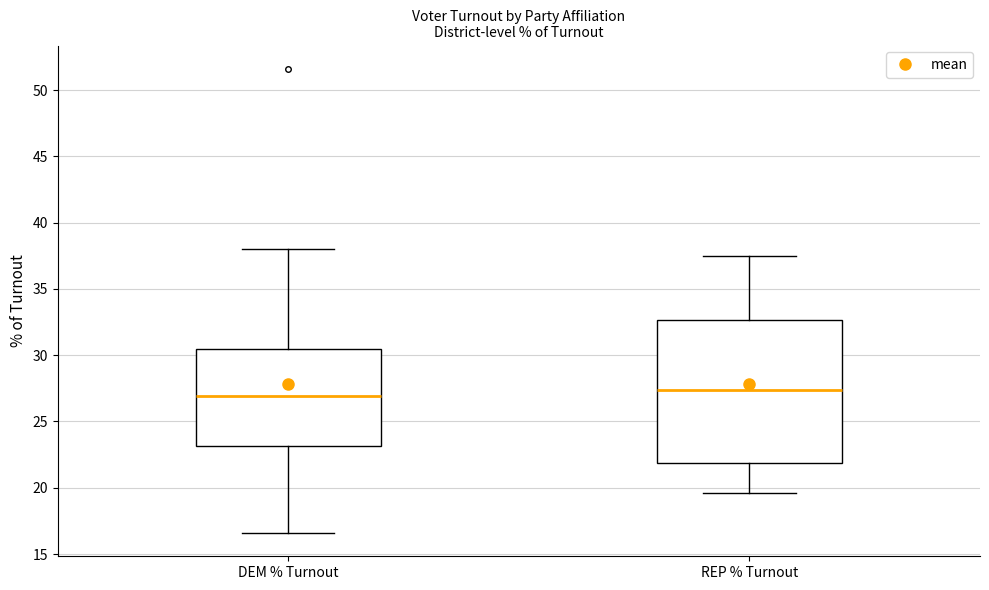

Where is the upper edge of the box for REP % Turnout on the y-axis? The values are not printed on the chart, so give them approximately, as read against the axis.

32.5